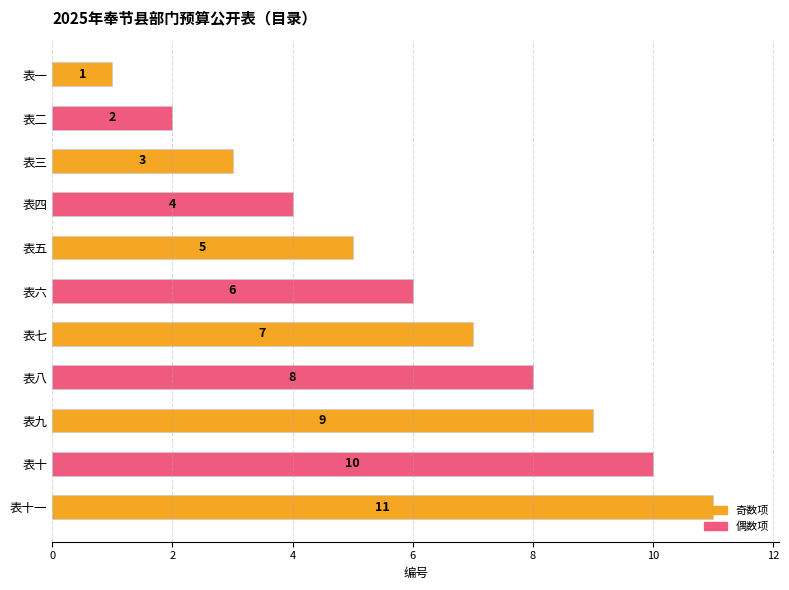

True or false: the data shows 3 at 表二.

False